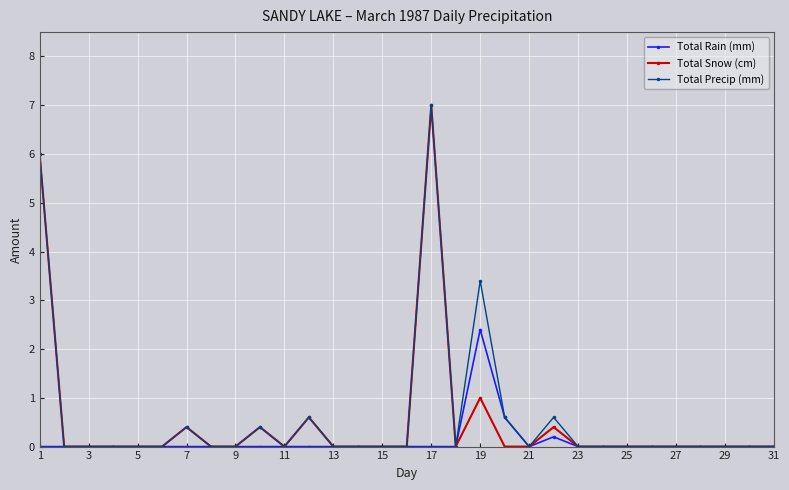

At how many categories does at least one series exceed 3?

3